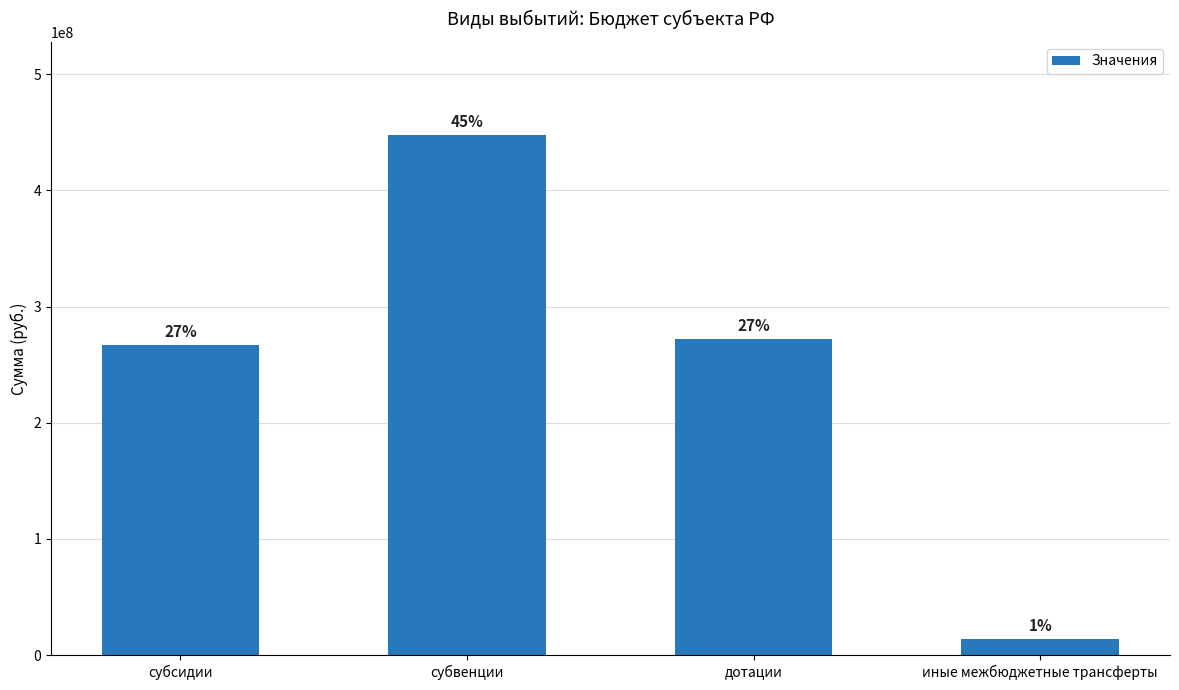

What position from the left is субсидии?

1